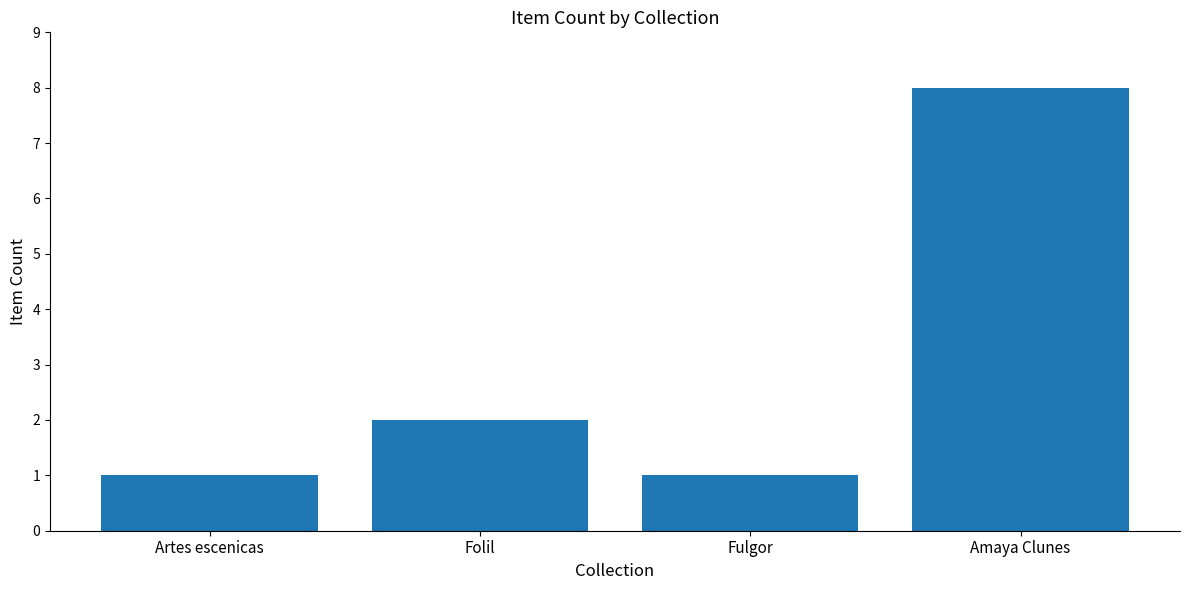

Which label corresponds to the largest value in the chart?

Amaya Clunes